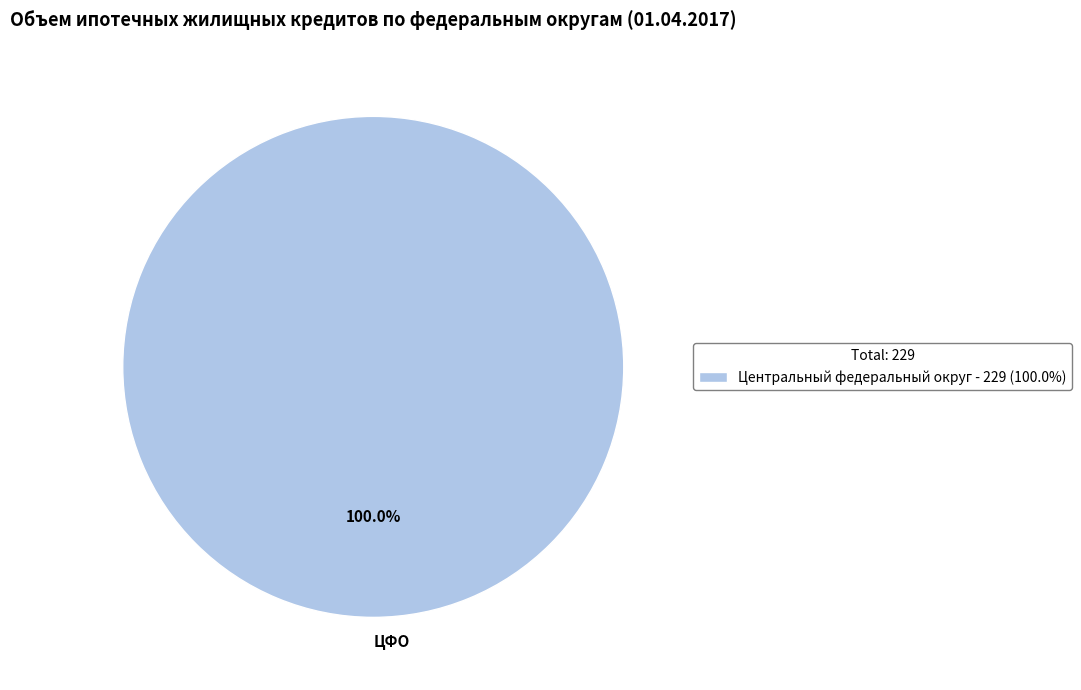

Is there any slice that represents more than half of the pie?

Yes